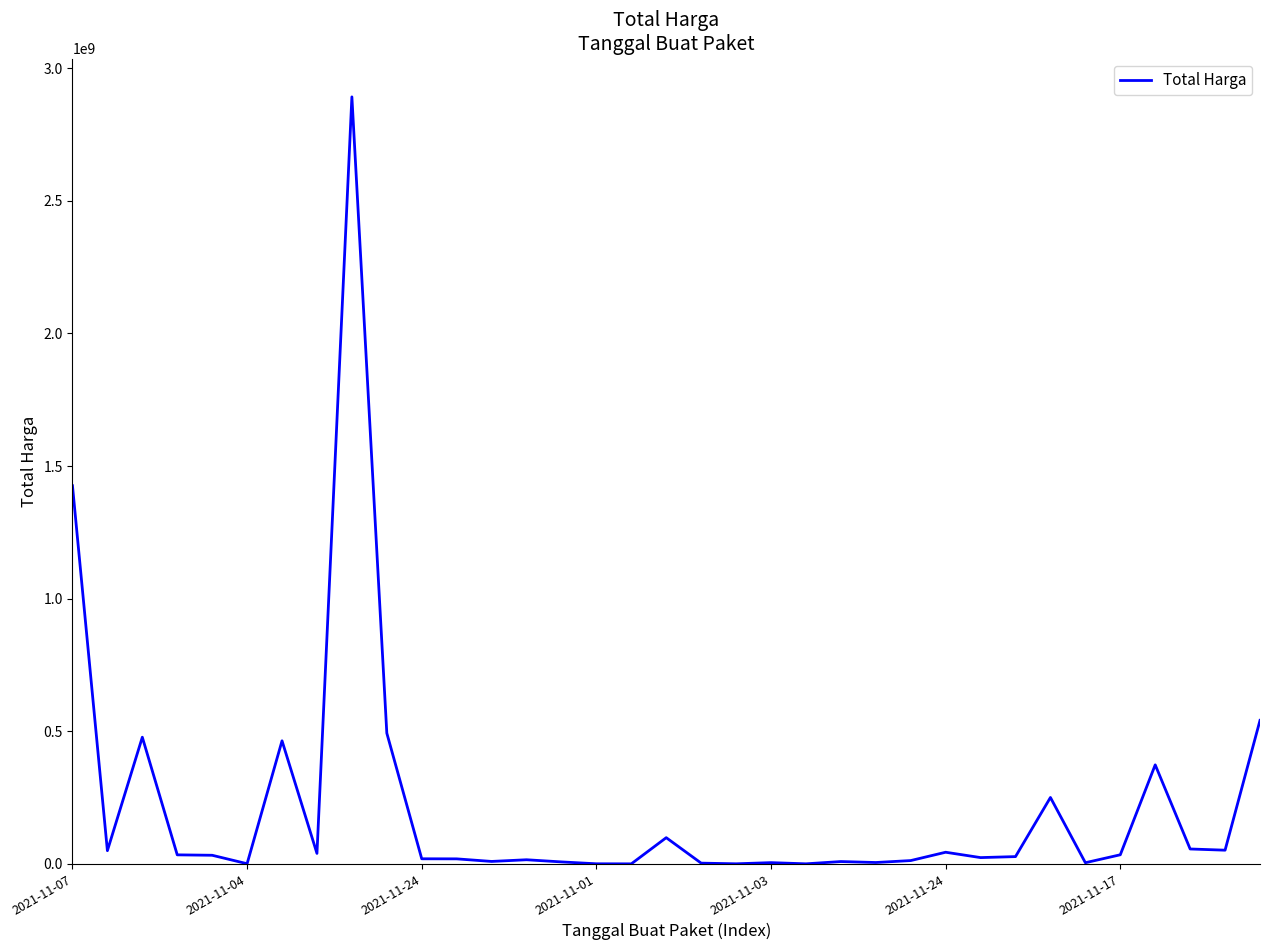

What is the difference between the maximum and minimum values?

2892044000